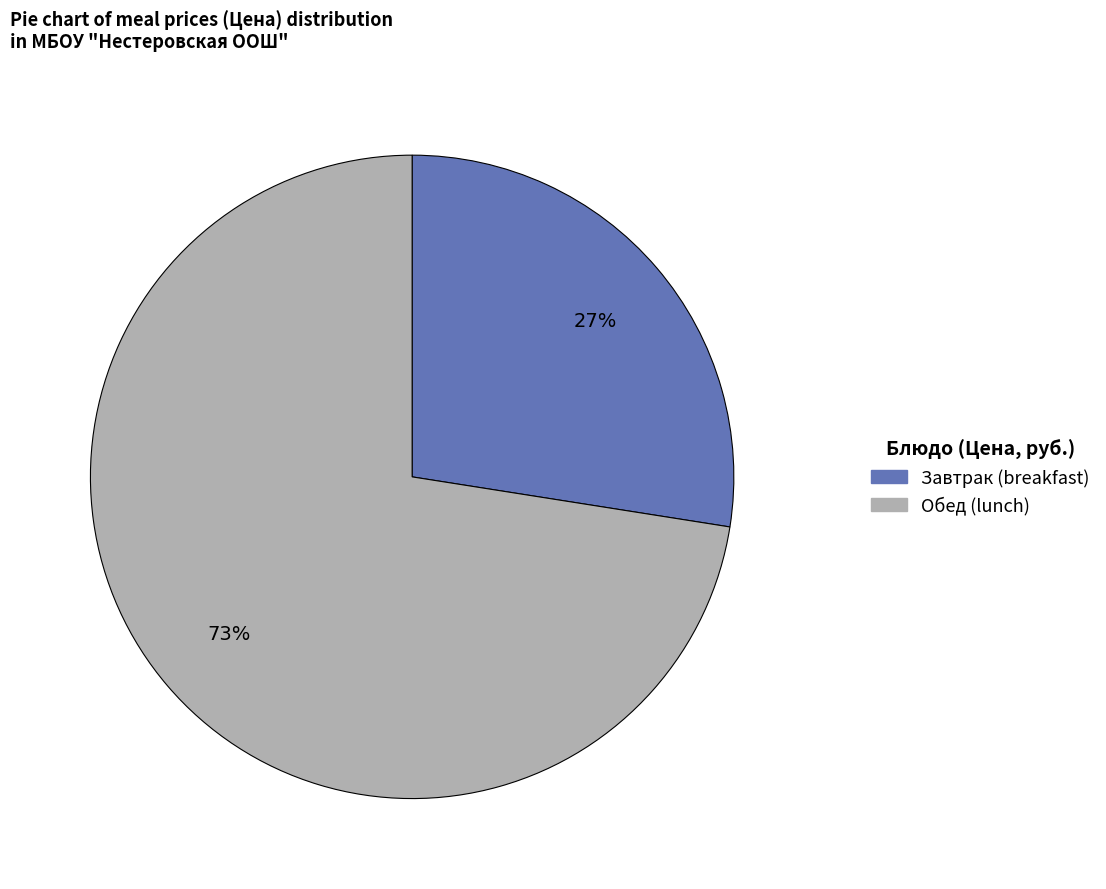

To the nearest percent, what is the average slice percentage?

50%